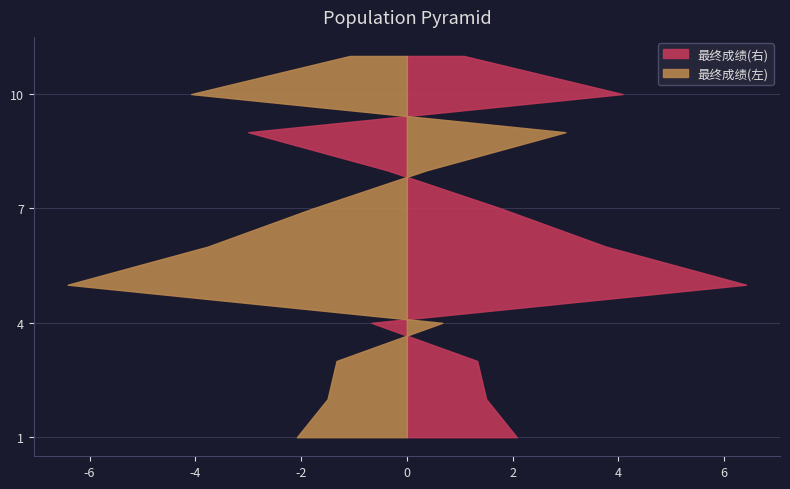

Between 5 and 4, which is larger?

5